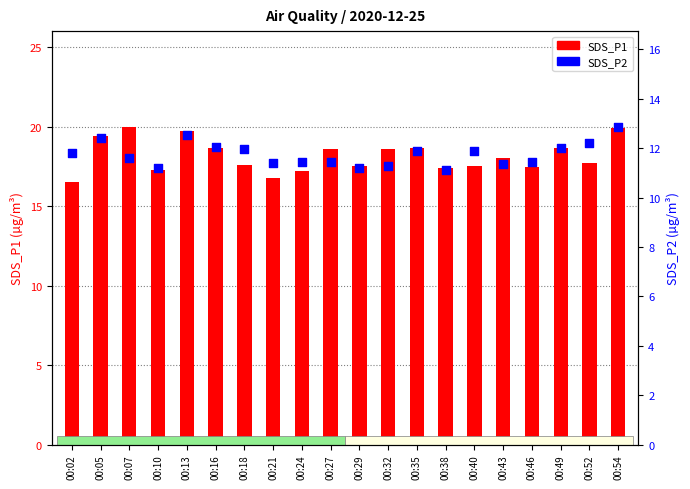

Which series contains the highest Y value?

SDS_P1